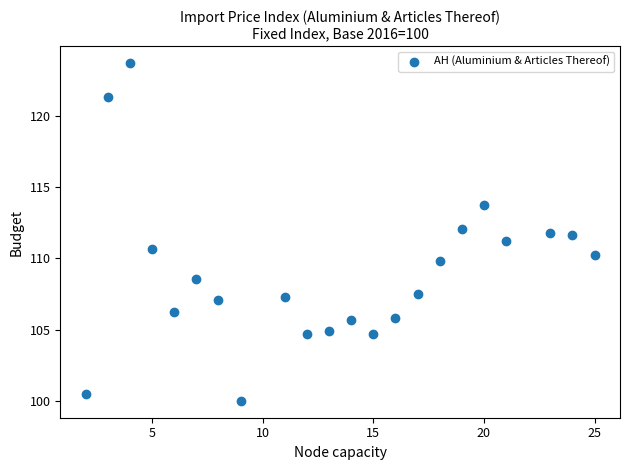

What is the range of Y values (max minus min)?

23.7